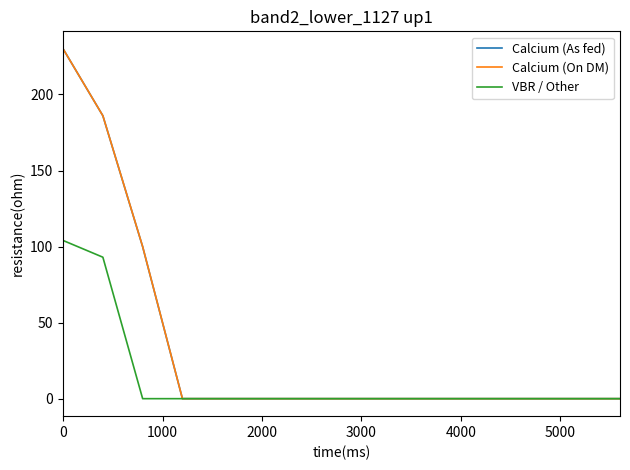

How many lines are shown in the chart?

3